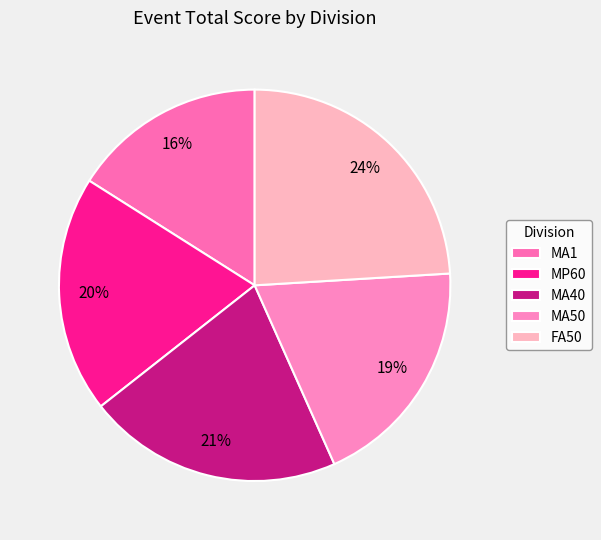

Rank the categories by value from lowest to highest.

MA1, MA50, MP60, MA40, FA50